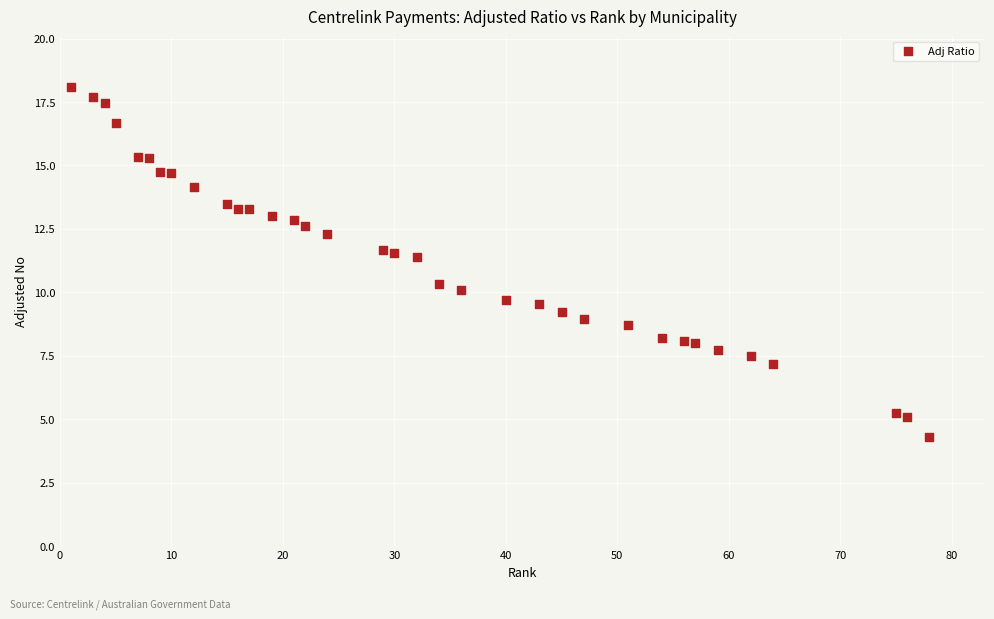

What is the range of X values (max minus min)?

77.0